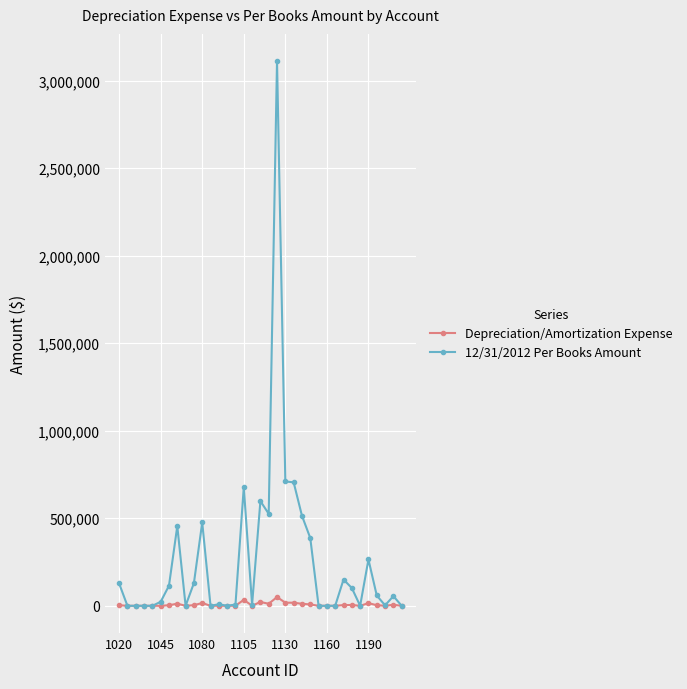

At how many categories does at least one series exceed 774424?

1